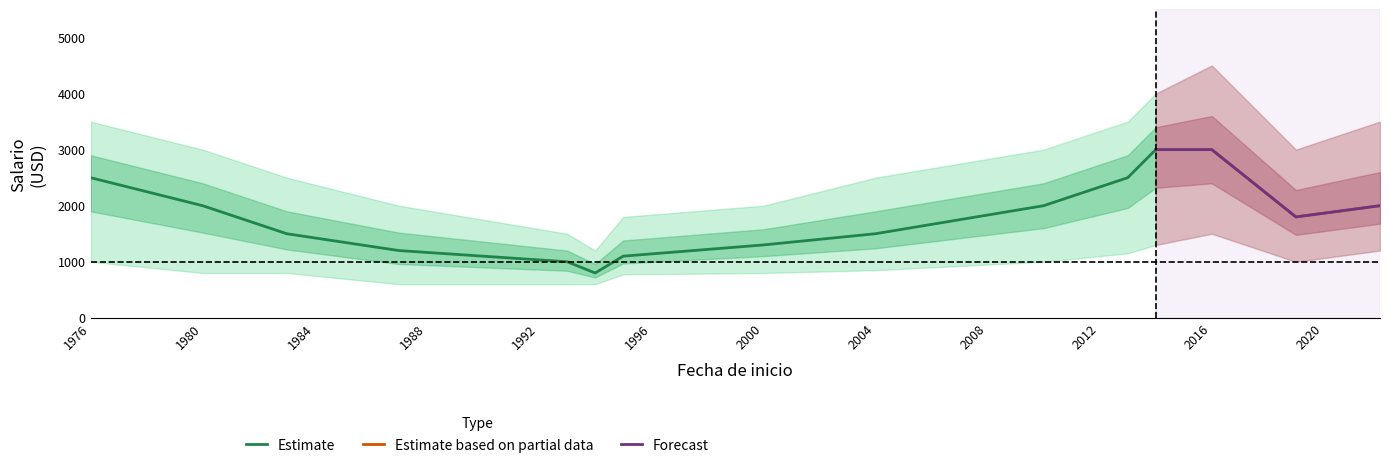

Rank the categories by Salario_mean value from highest to lowest.

11, 12, 0, 10, 1, 9, 14, 13, 2, 8, 7, 3, 6, 4, 5